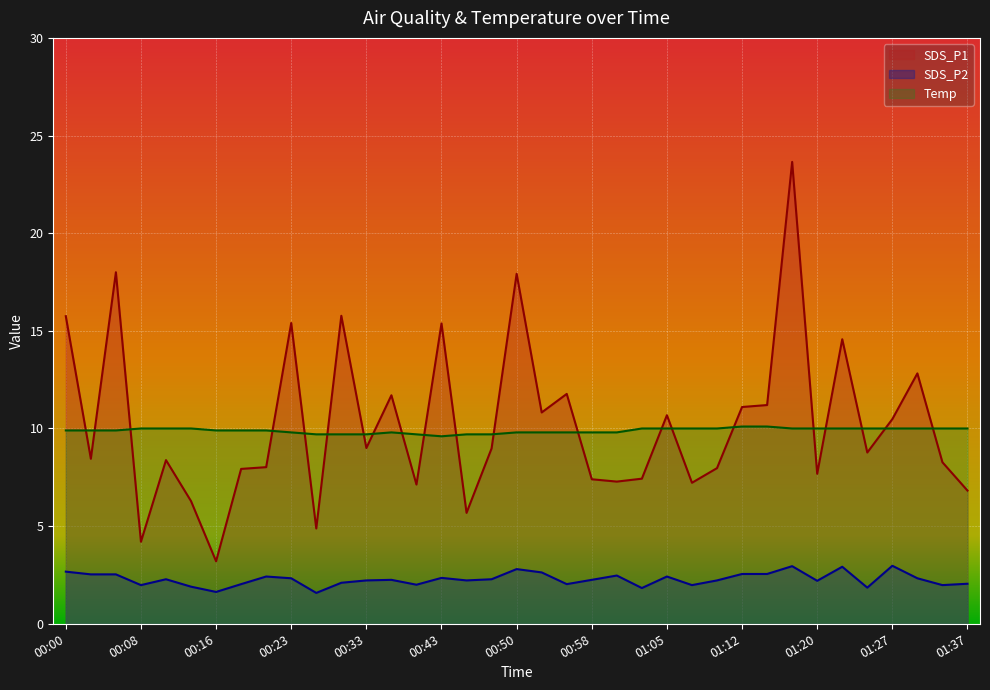

What is the lowest value of the Temp series?

9.6